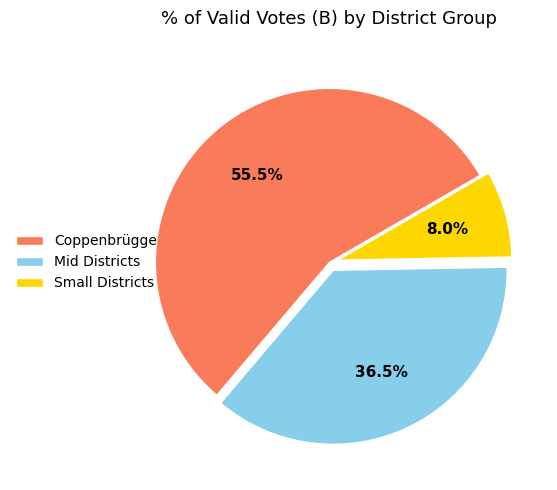

To the nearest percent, what is the average slice percentage?

33%